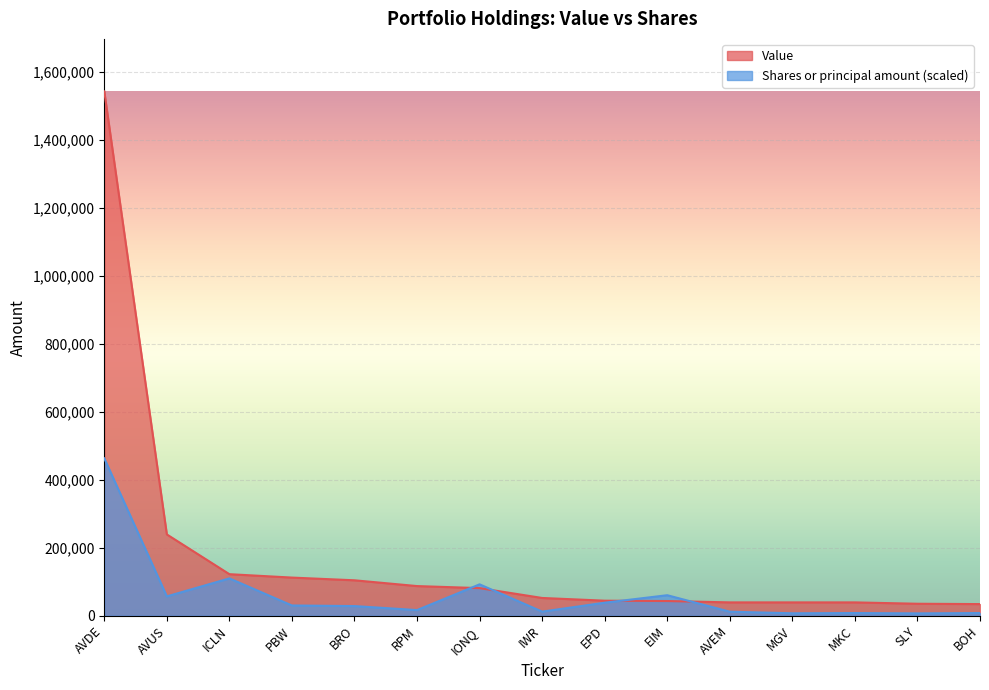

Which series ends up on top after the final intersection of Shares or principal amount and Value?

Value